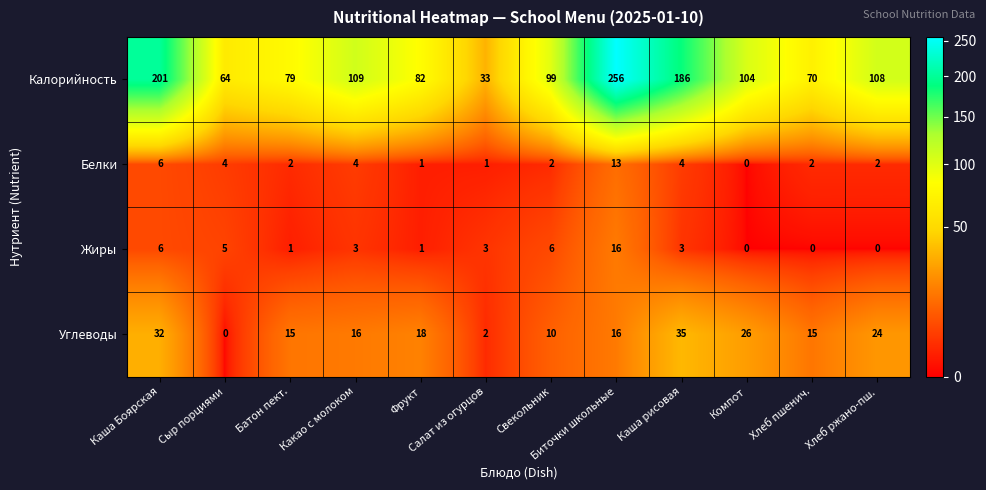

At Салат из огурцов, list the series in order from largest to smallest.

Калорийность, Жиры, Углеводы, Белки